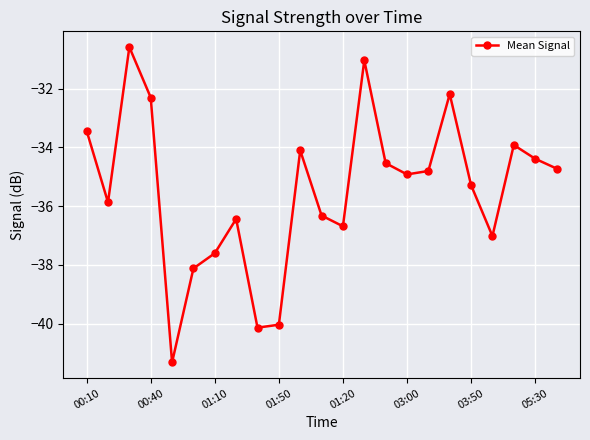

What is the difference between the second highest and second lowest values?

9.1